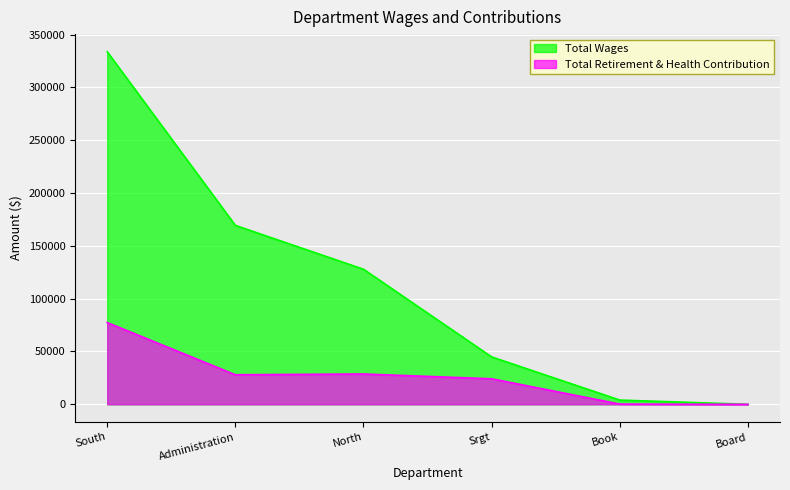

True or false: Total Wages has more than 0 interior local peaks.

False